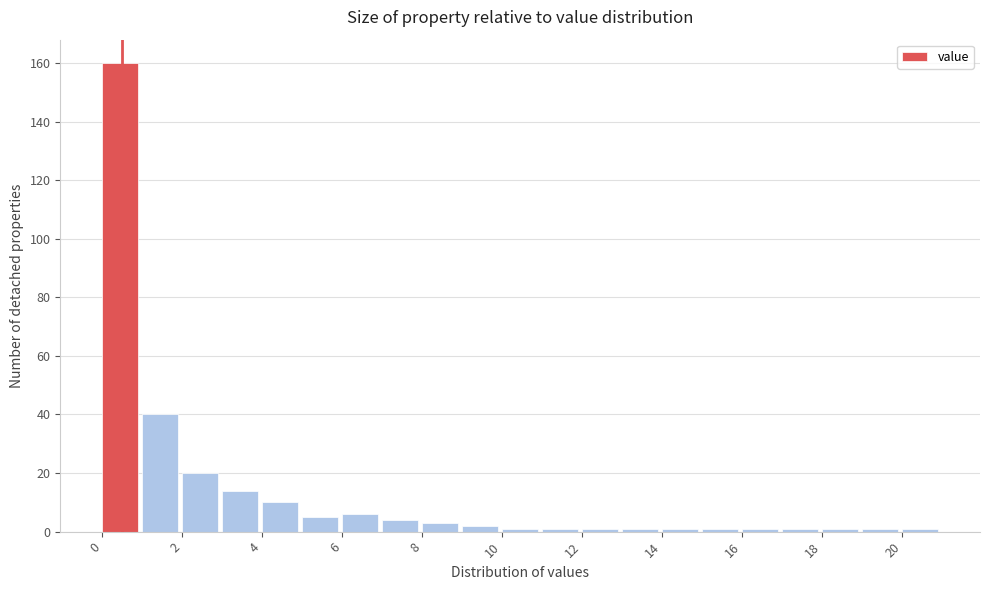

Reading left to right, transcribe this chart: for each bar, give the range it covers on the x-axis and its height. The values are not printed on the chart, so give them approximately, as read against the axis.

0 to 1: 160
1 to 2: 40
2 to 3: 20
3 to 4: 14
4 to 5: 10
5 to 6: 6
6 to 7: 6
7 to 8: 4
8 to 9: 4
9 to 10: 2
10 to 11: under 2
11 to 12: under 2
12 to 13: under 2
13 to 14: under 2
14 to 15: under 2
15 to 16: under 2
16 to 17: under 2
17 to 18: under 2
18 to 19: under 2
19 to 20: under 2
20 to 21: under 2